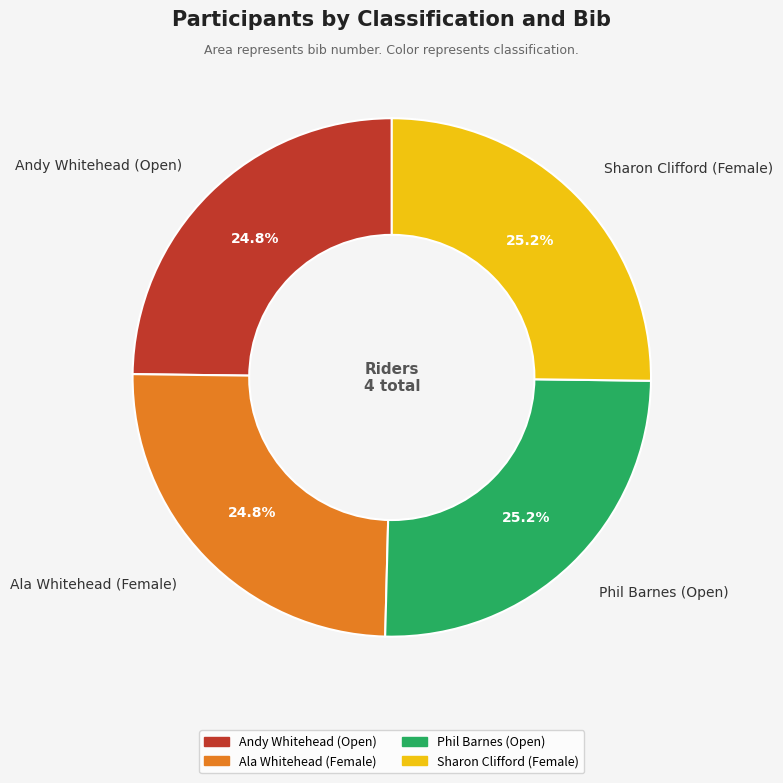

How much of the chart is everything except Ala Whitehead (Female)?

75.2%